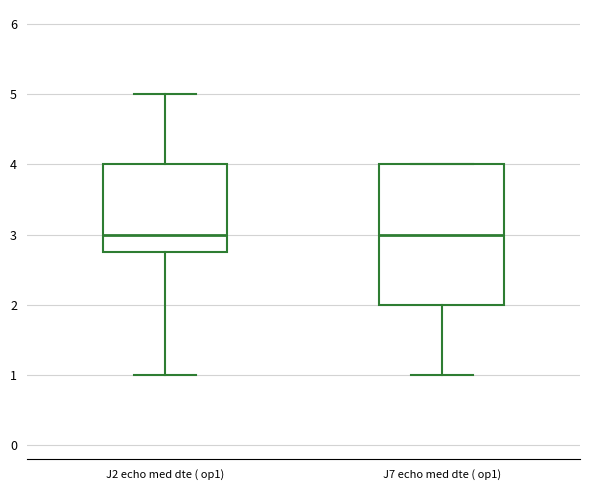

Reading left to right, read every box against the y-axis: the position of its median line, the range the box covers, and the ends of its whiskers. The values are not printed on the chart, so give them approximately, as read against the axis.

J2 echo med dte ( op1): median 3.0, box 2.8 to 4.0, whiskers 1.0 to 5.0
J7 echo med dte ( op1): median 3.0, box 2.0 to 4.0, whiskers 1.0 to 4.0